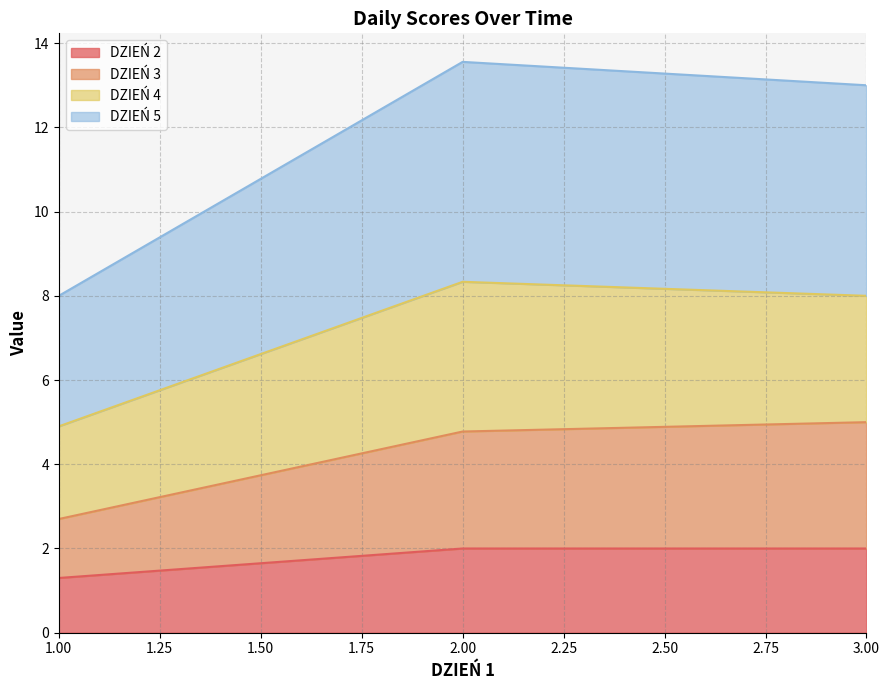

The DZIEŃ 2 series shows 1.3 at 1.00. True or false?

True